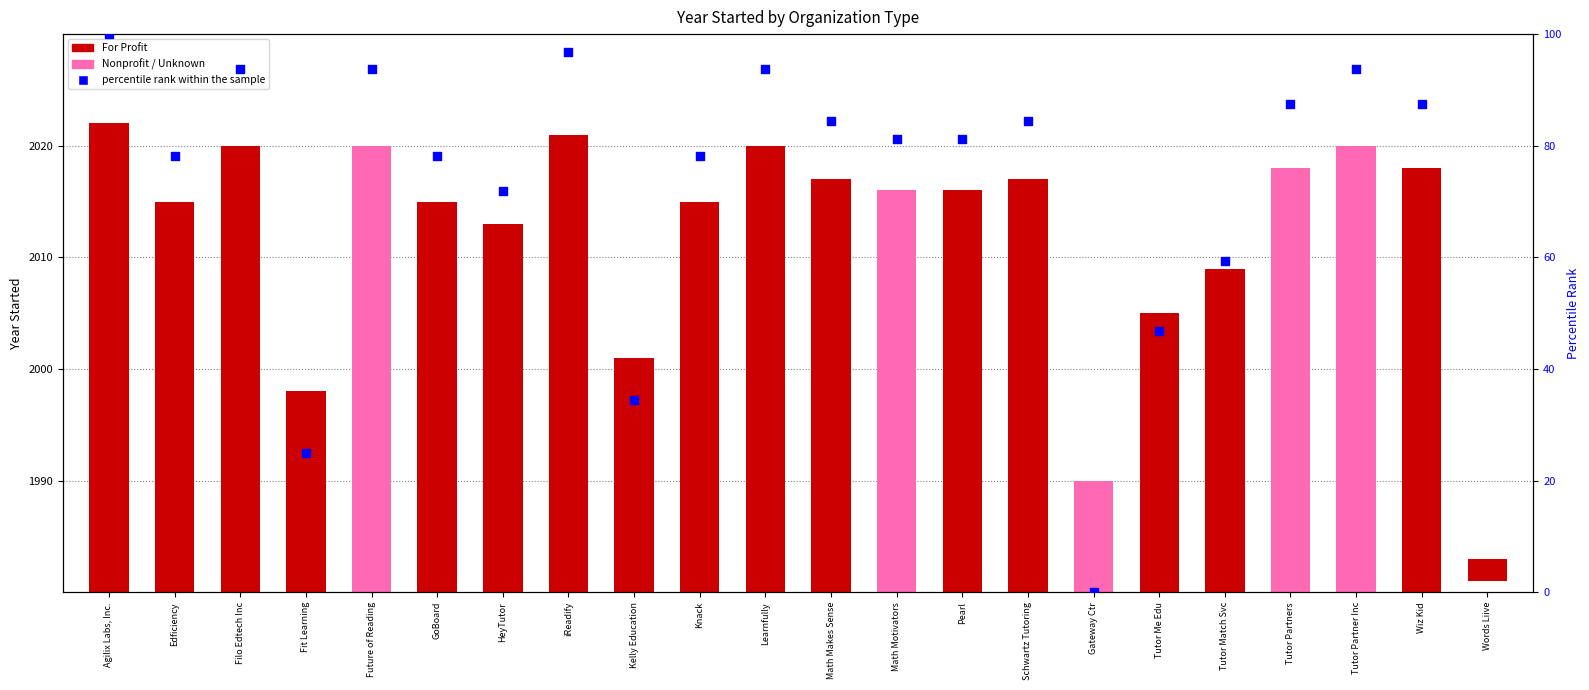

What is the ratio of the value at Knack to the value at Pearl?

1.0